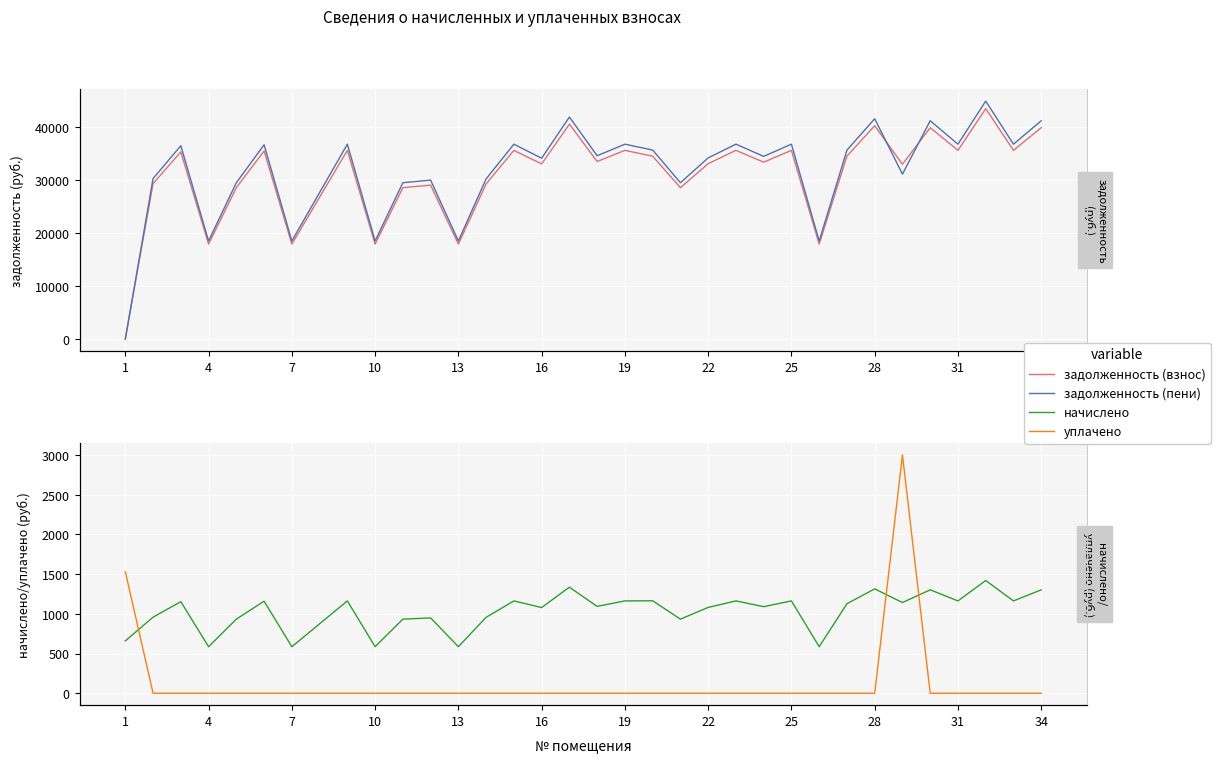

What is the total value across all series at 4?

37104.6